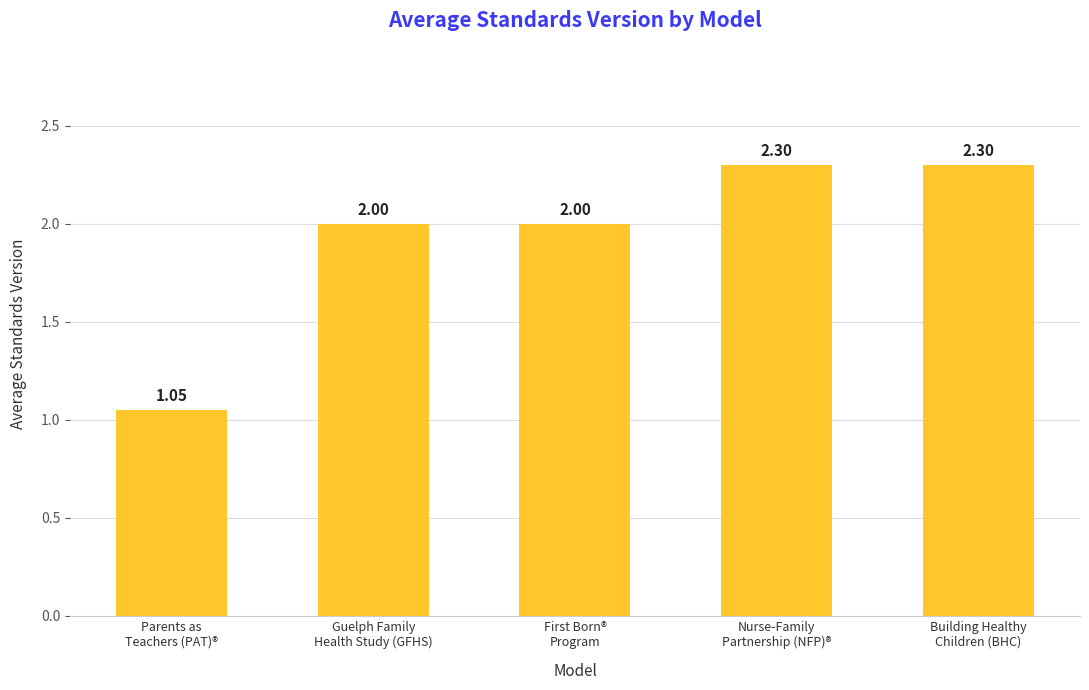

How many data points are less than 2?

1